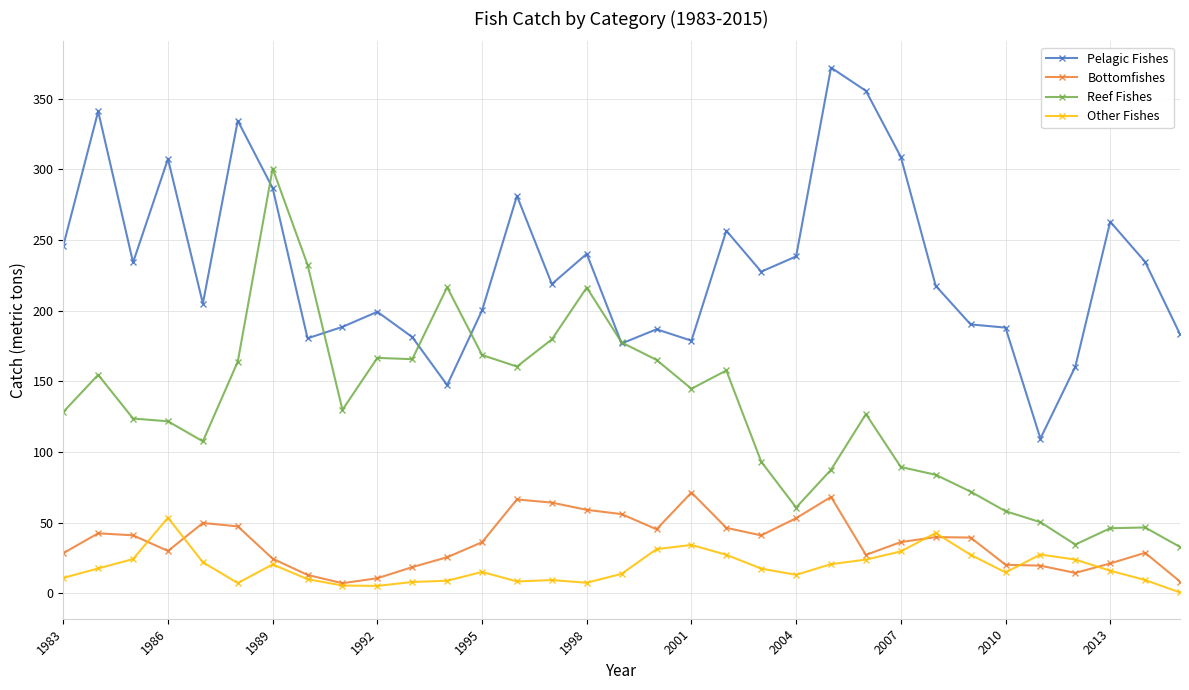

Which series has the largest range (max minus min)?

Reef Fishes